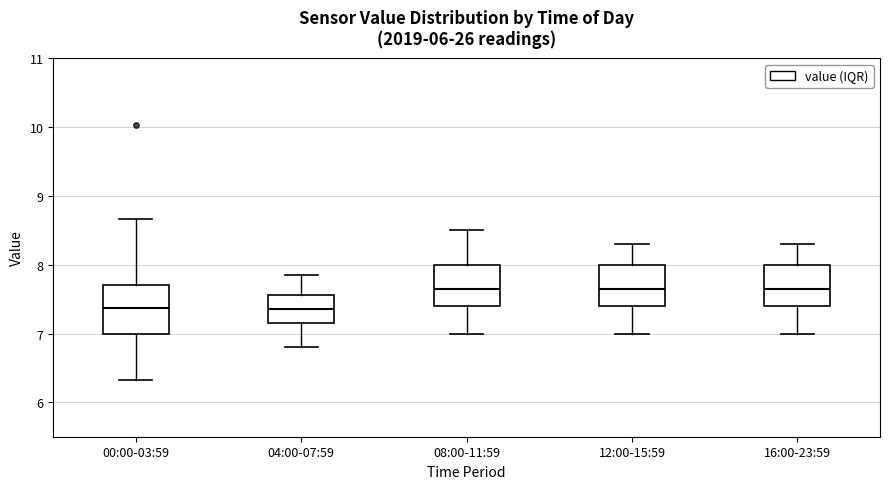

Where does the upper whisker of the box for 04:00-07:59 end on the y-axis? The values are not printed on the chart, so give them approximately, as read against the axis.

7.9